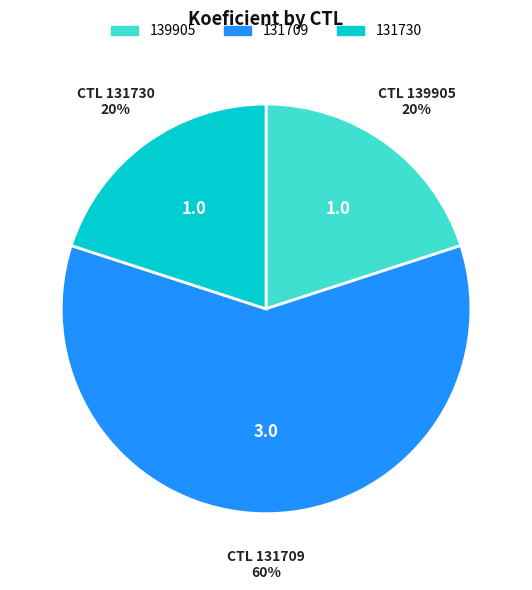

Which slice is the largest?

131709